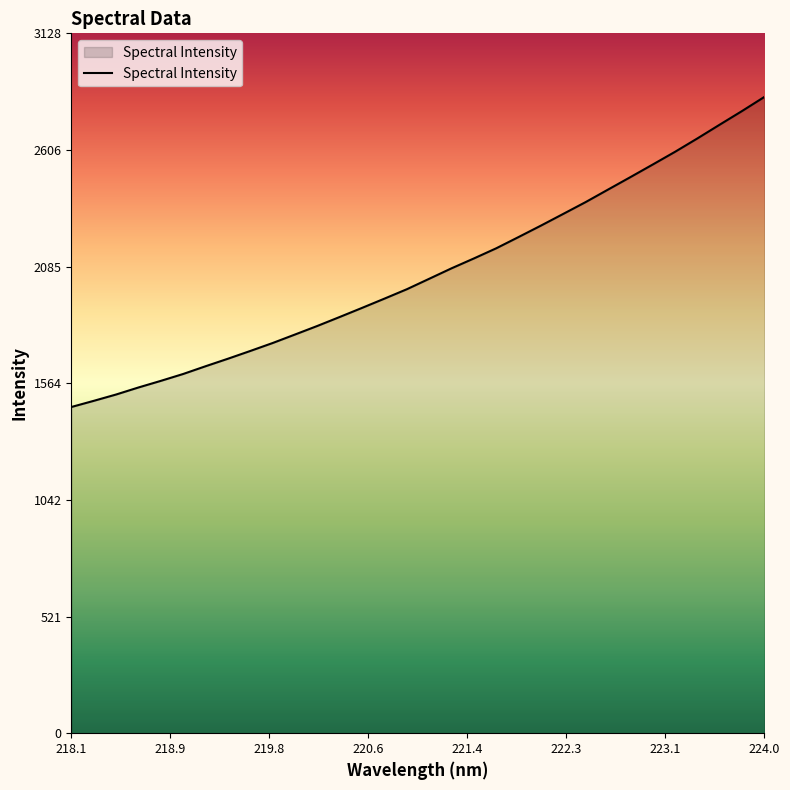

What is the greatest value displayed?

2843.8